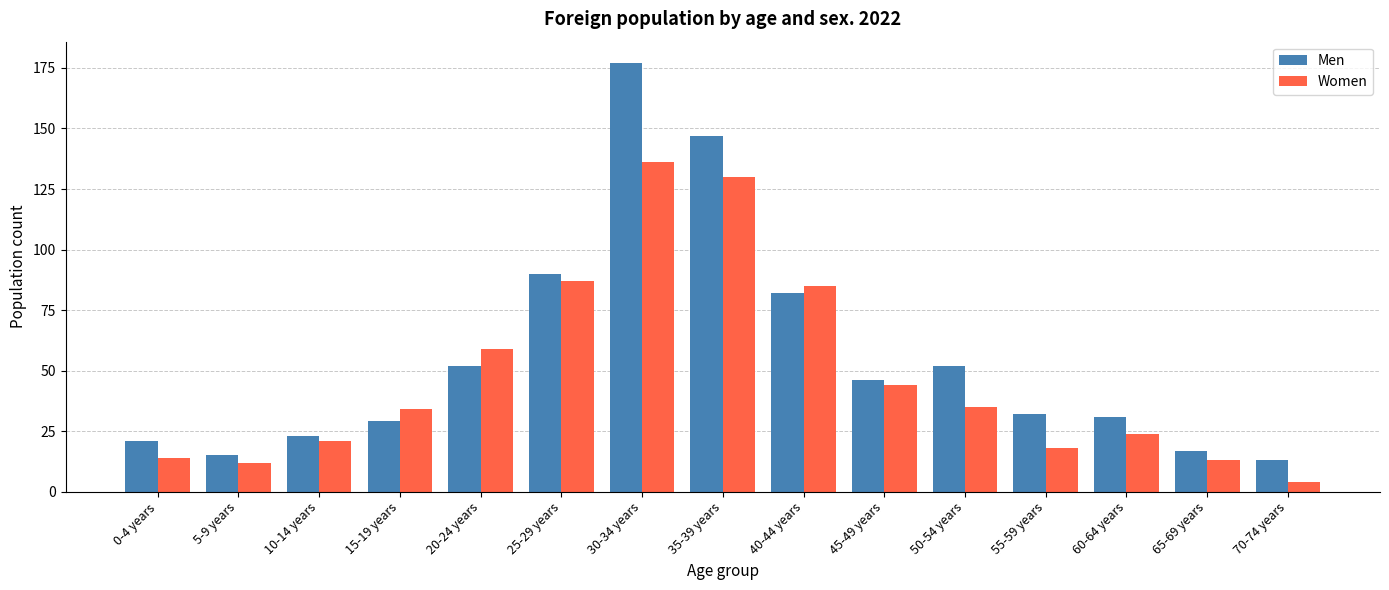

Between 55-59 years and 60-64 years, which series saw the biggest shift?

Women